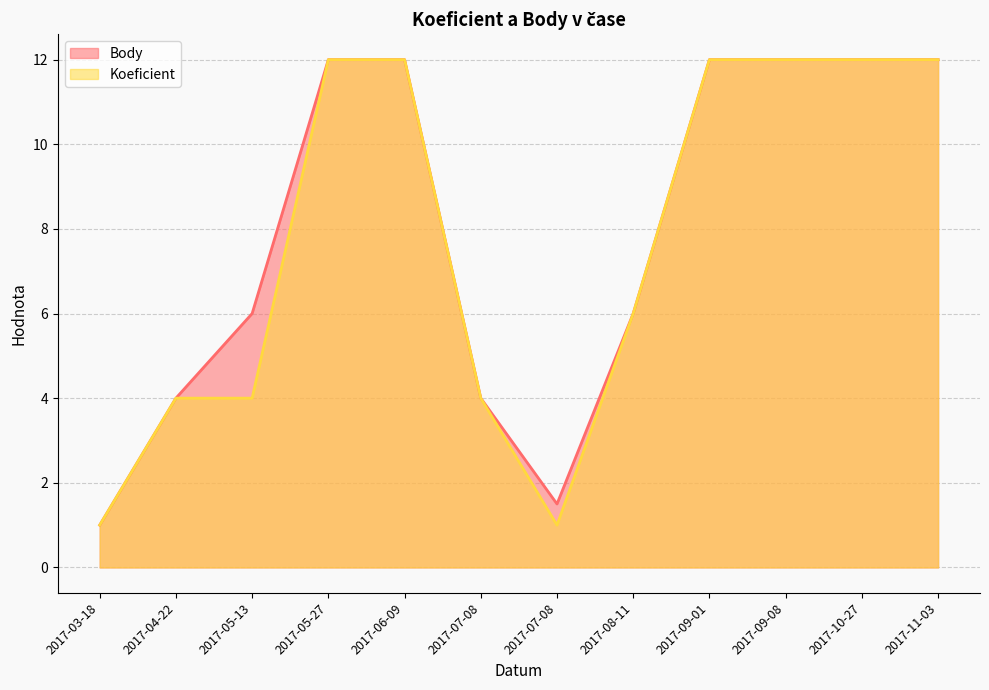

Count the number of data series in this chart.

2